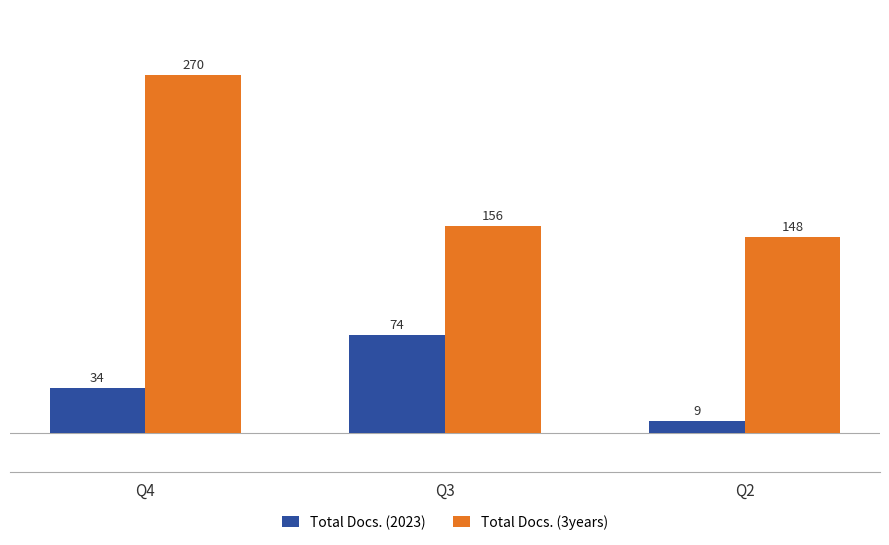

Count the number of data series in this chart.

2